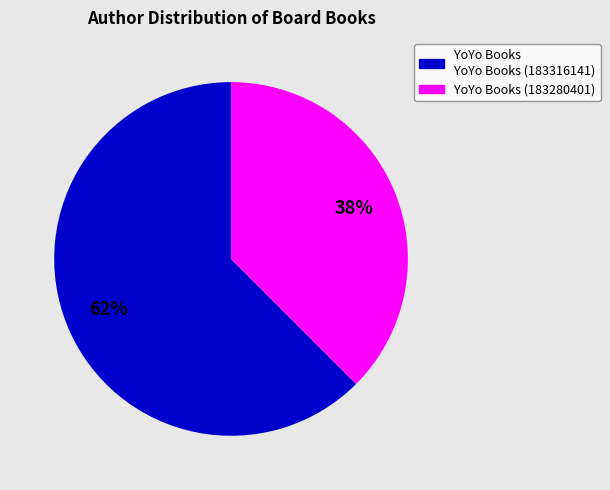

Approximately how many times larger is the value at YoYo Books (183280401) compared to YoYo Books YoYo Books (183316141)?

0.6